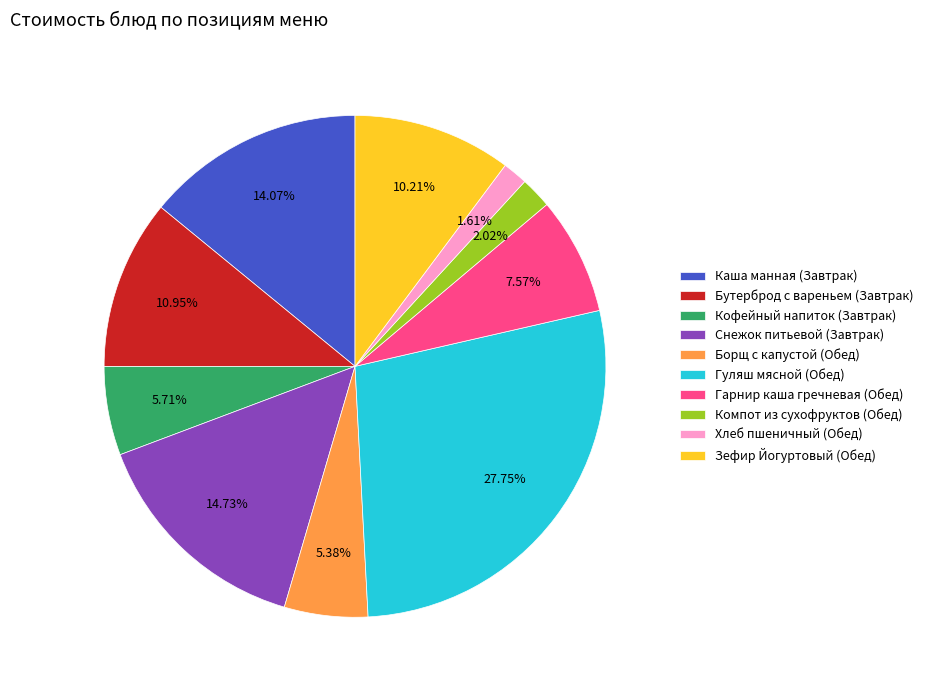

What is the total percentage of Каша манная (Завтрак) and Бутерброд с вареньем (Завтрак)?

25.0%